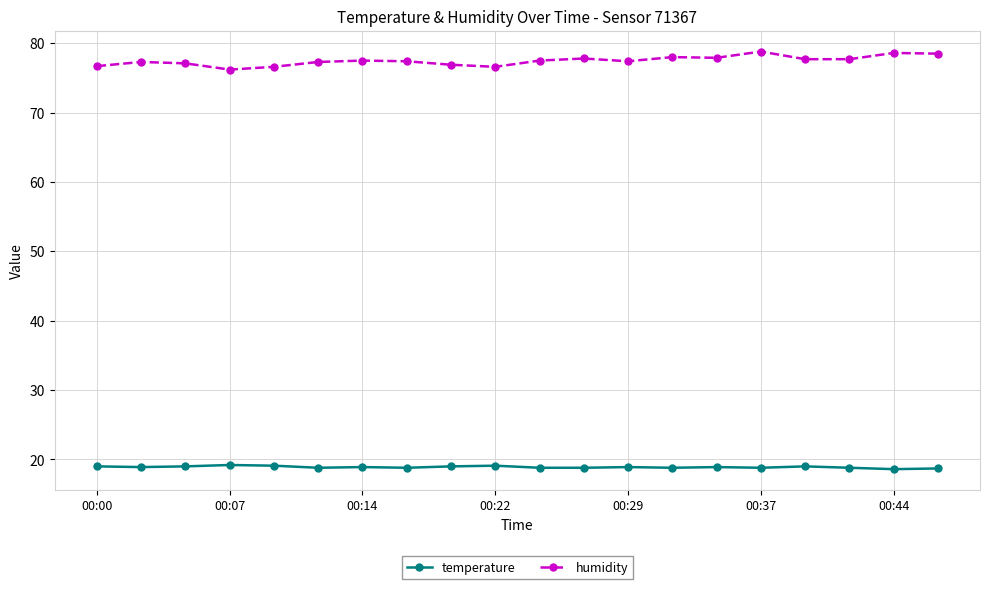

True or false: temperature has more than 1 interior local peaks.

True